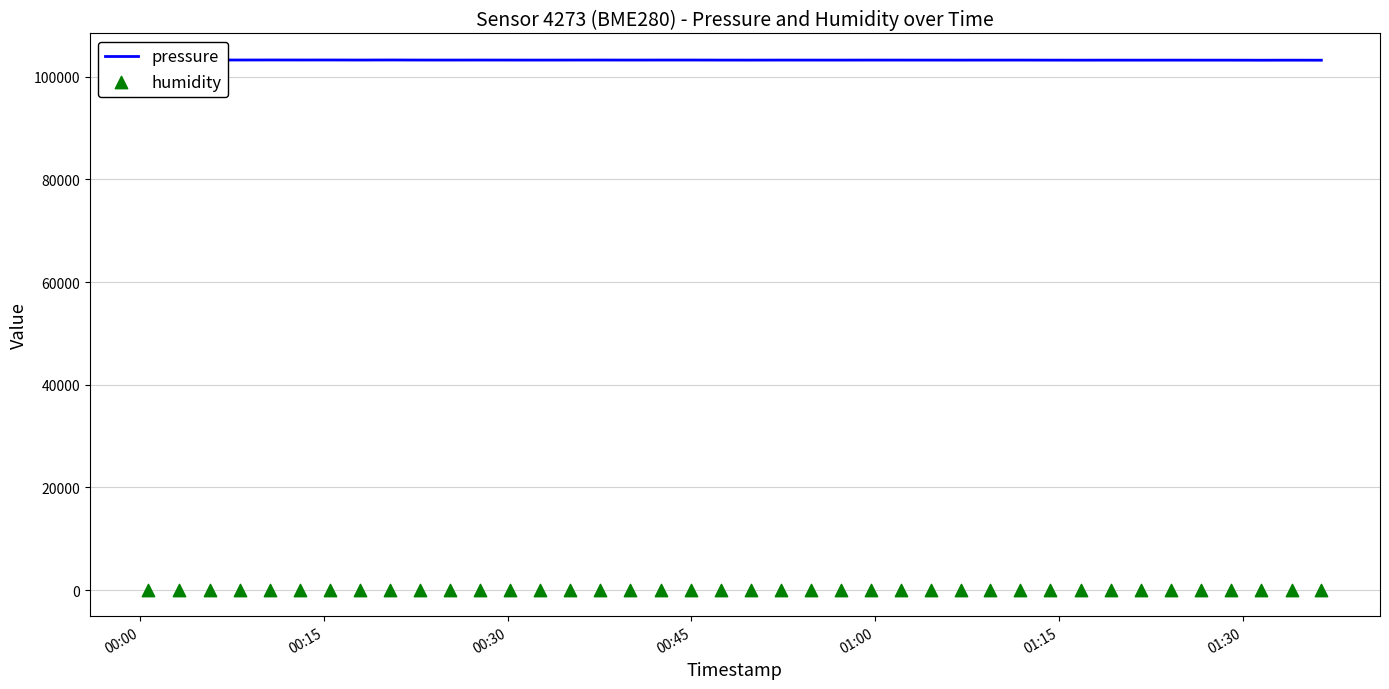

Which series reaches the minimum Y coordinate?

humidity